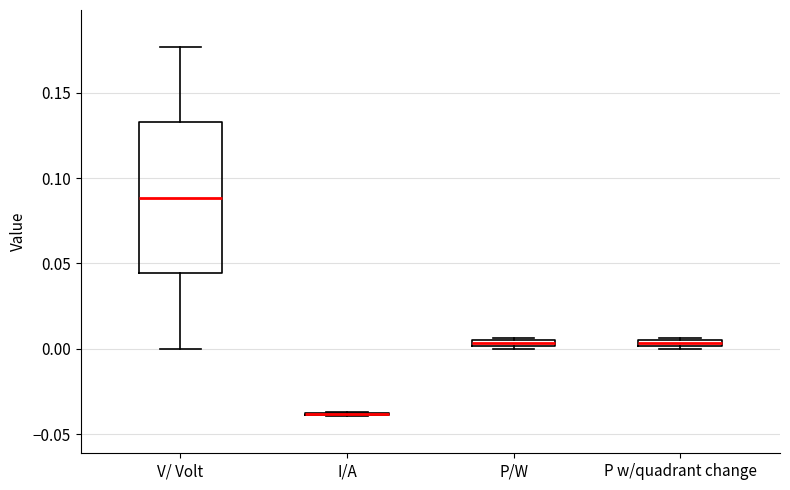

Where is the upper edge of the box for V/ Volt on the y-axis? The values are not printed on the chart, so give them approximately, as read against the axis.

0.135